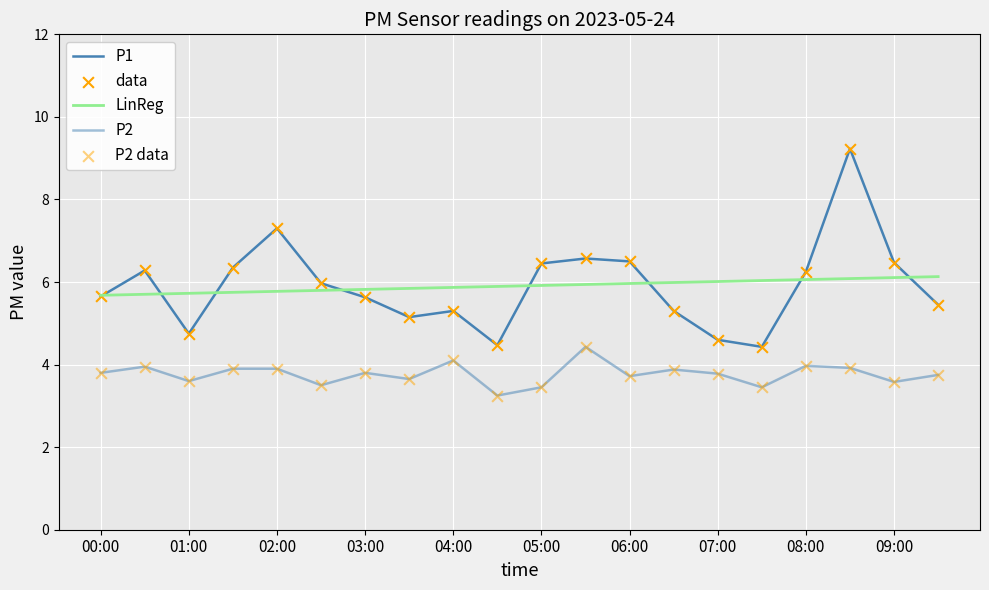

What are all the series names shown in the legend?

P1, LinReg, P2, data, P2 data